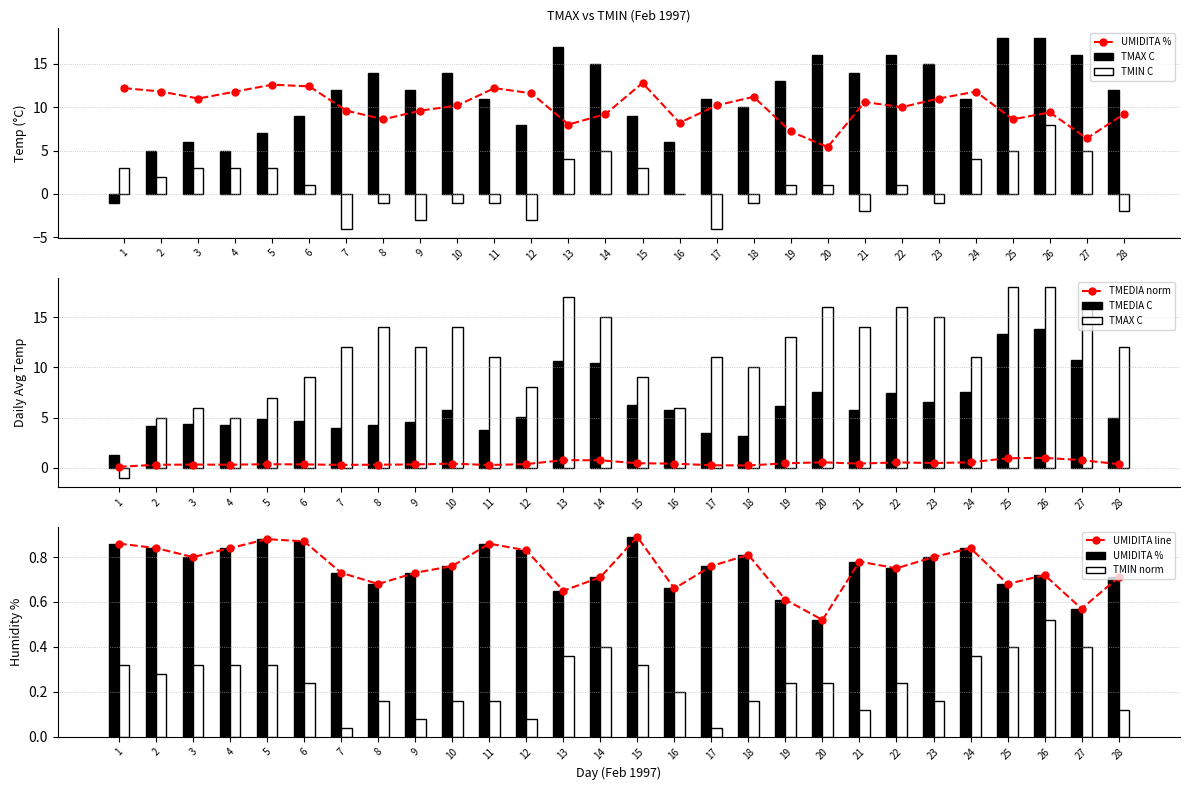

What is the value of the TMAX C bar at the 8th from the left?

14.0